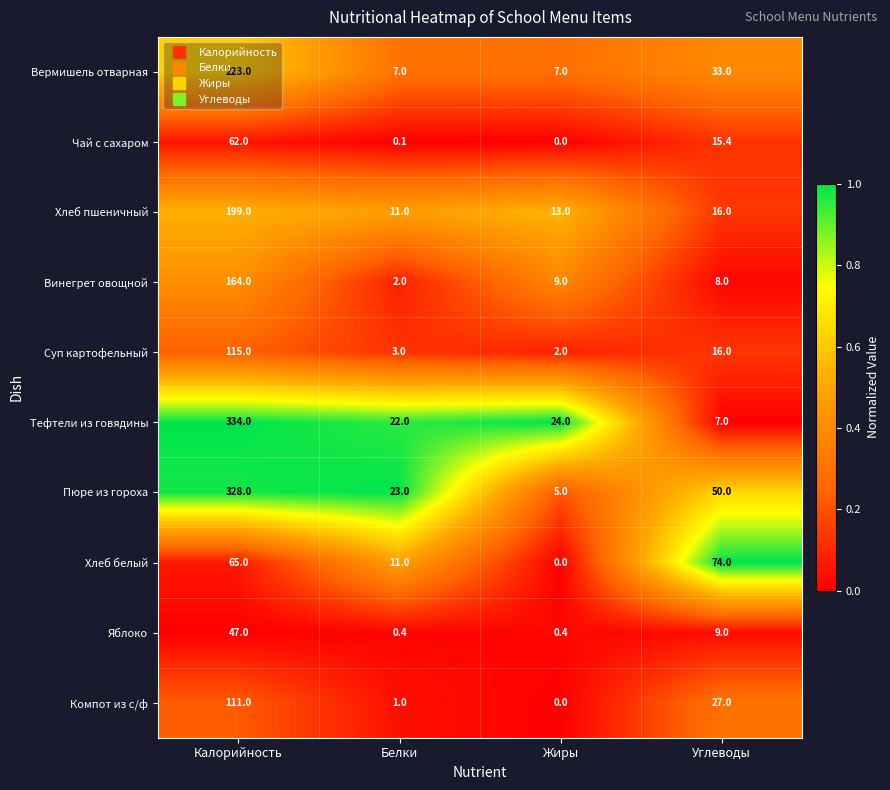

At how many categories does at least one series exceed 0?

4